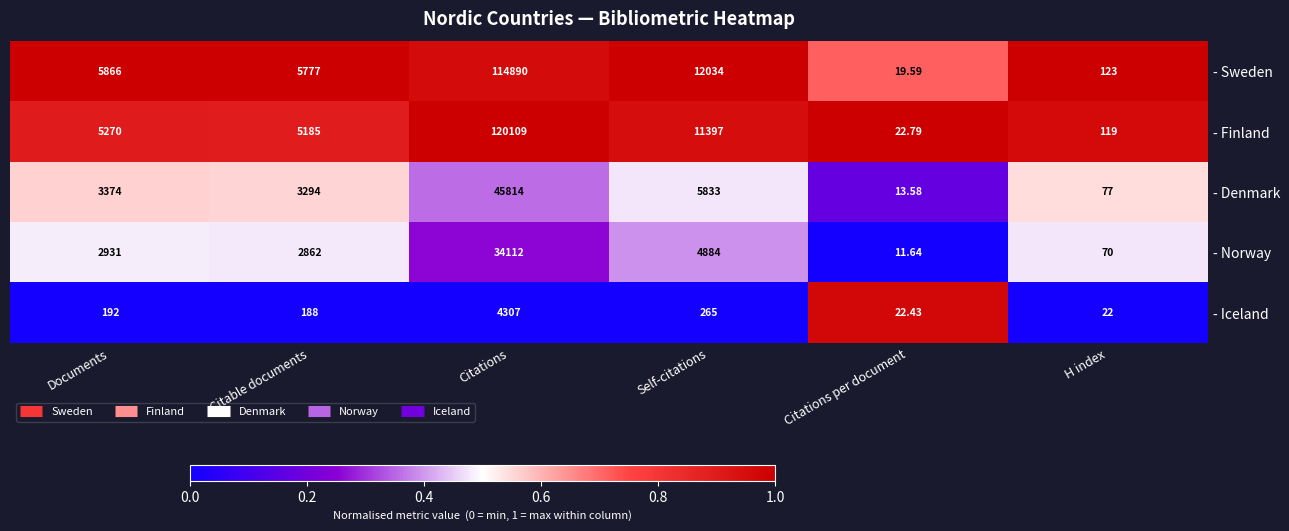

At Citations, list the series in order from smallest to largest.

- Iceland, - Norway, - Denmark, - Sweden, - Finland